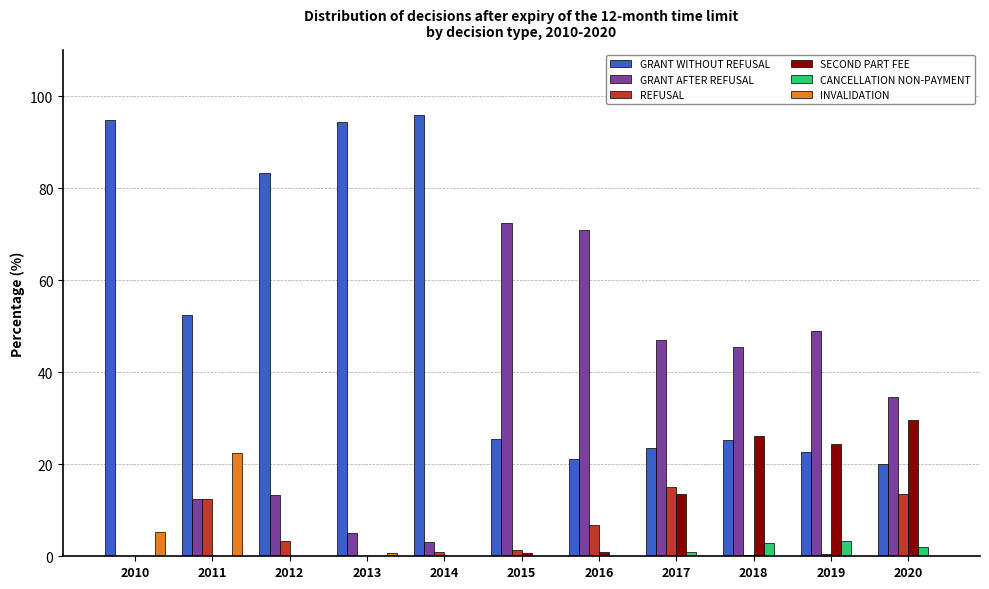

What are all the series names shown in the legend?

GRANT WITHOUT REFUSAL, GRANT AFTER REFUSAL, REFUSAL, SECOND PART FEE, CANCELLATION NON-PAYMENT, INVALIDATION